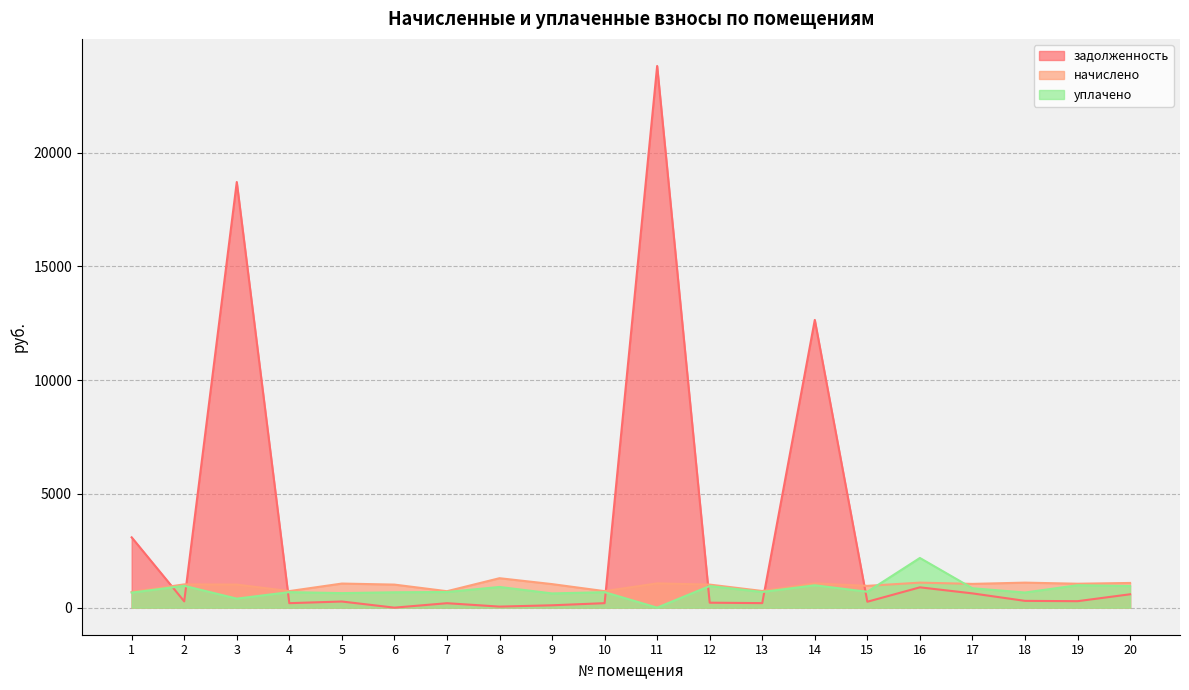

Between 9 and 14, which is larger?

14